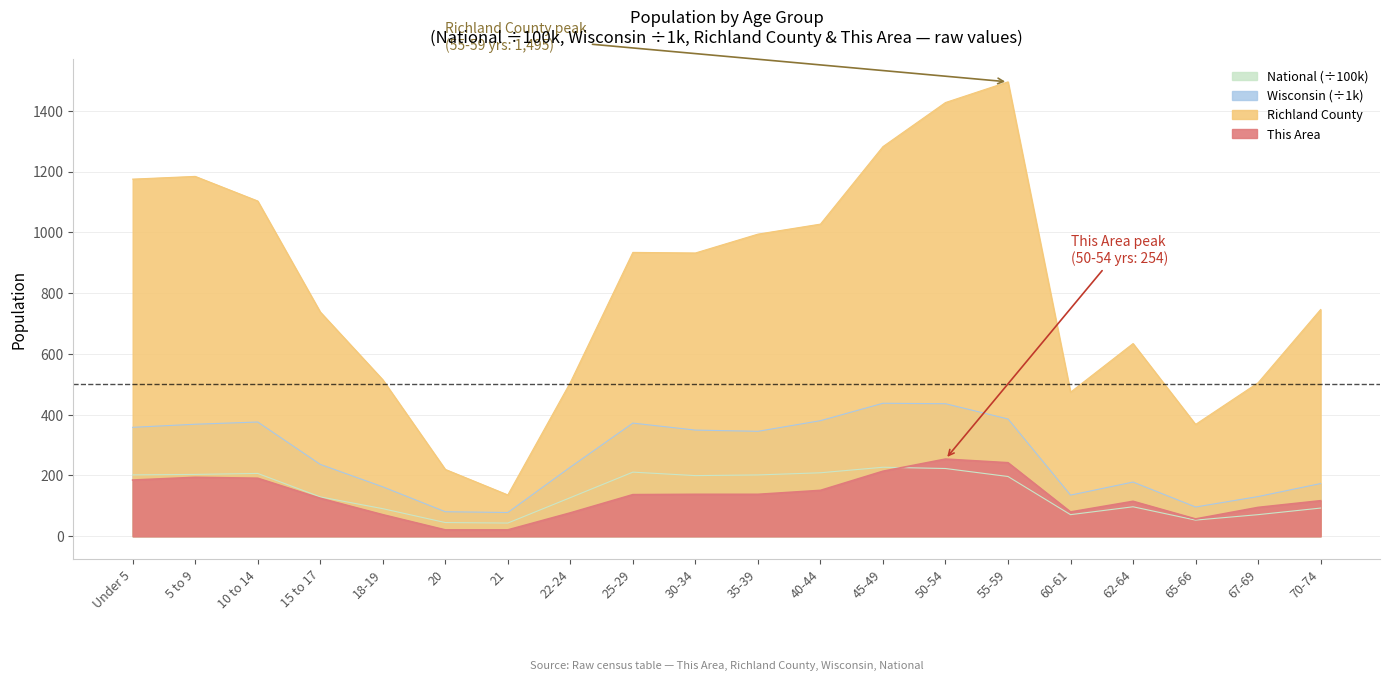

Between 25-29 and 10 to 14, which is larger?

10 to 14